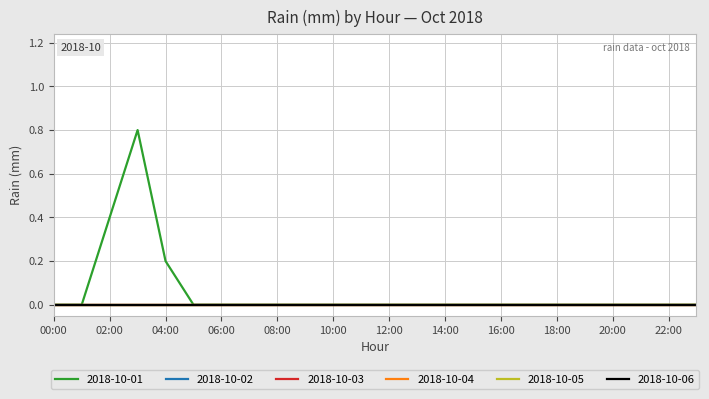

What is the label of the 6th point from the right?

18:00